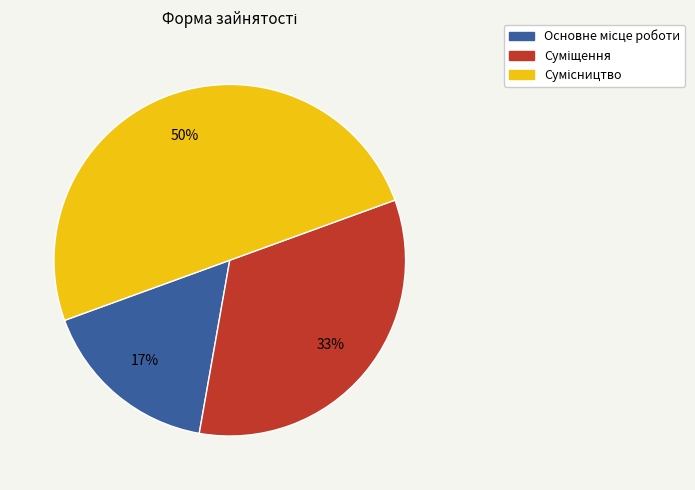

How many segments does this pie chart have?

3